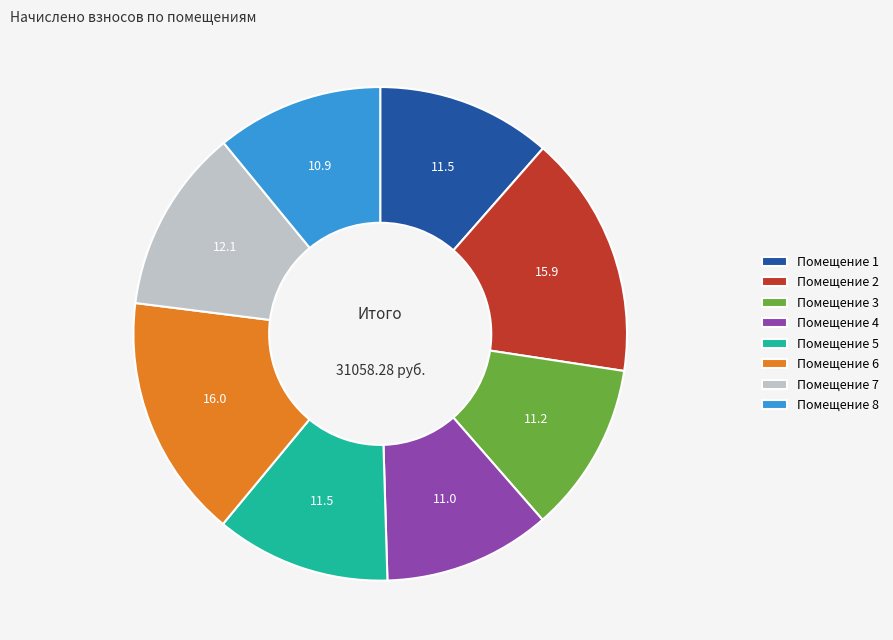

Do Помещение 7 and Помещение 4 together represent more than half of the pie?

No